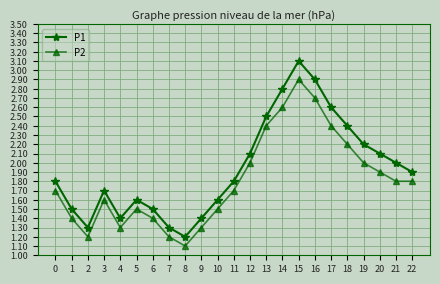

Reading left to right, extract all data points from this chart.

P1: 1.8	1.5	1.3	1.7	1.4	1.6	1.5	1.3	1.2	1.4	1.6	1.8	2.1	2.5	2.8	3.1	2.9	2.6	2.4	2.2	2.1	2.0	1.9
P2: 1.7	1.4	1.2	1.6	1.3	1.5	1.4	1.2	1.1	1.3	1.5	1.7	2.0	2.4	2.6	2.9	2.7	2.4	2.2	2.0	1.9	1.8	1.8